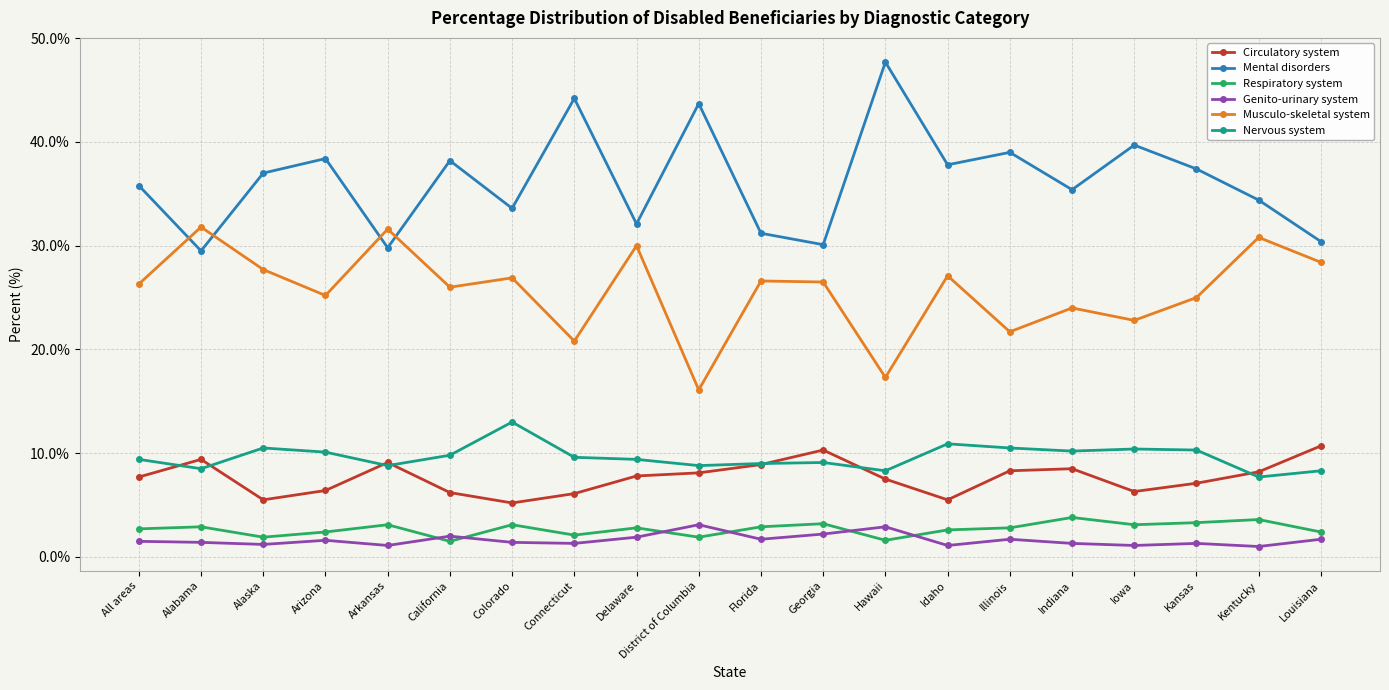

At how many categories does at least one series exceed 42?

3